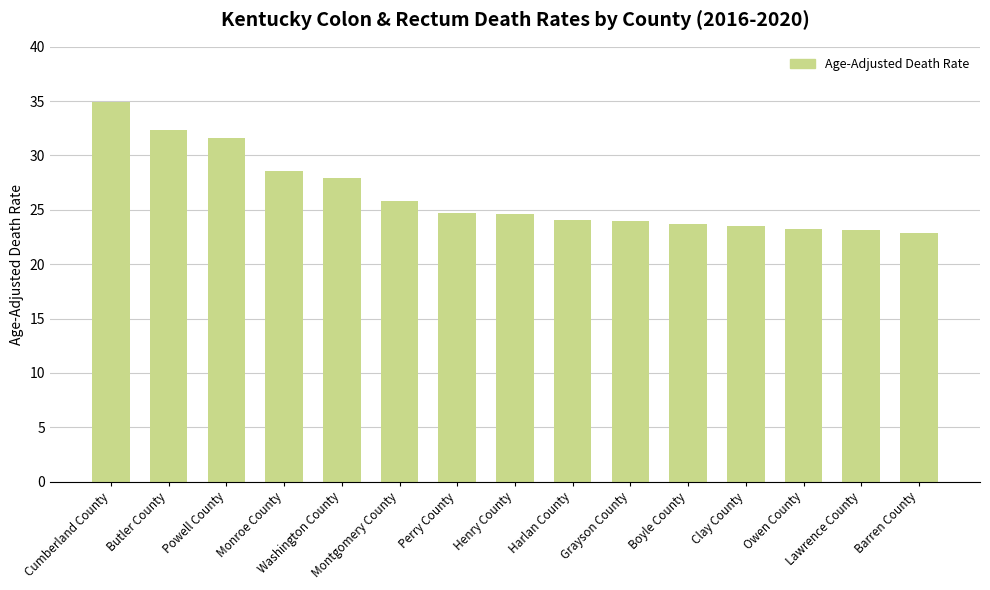

The value at Washington County is 27.9. True or false?

True